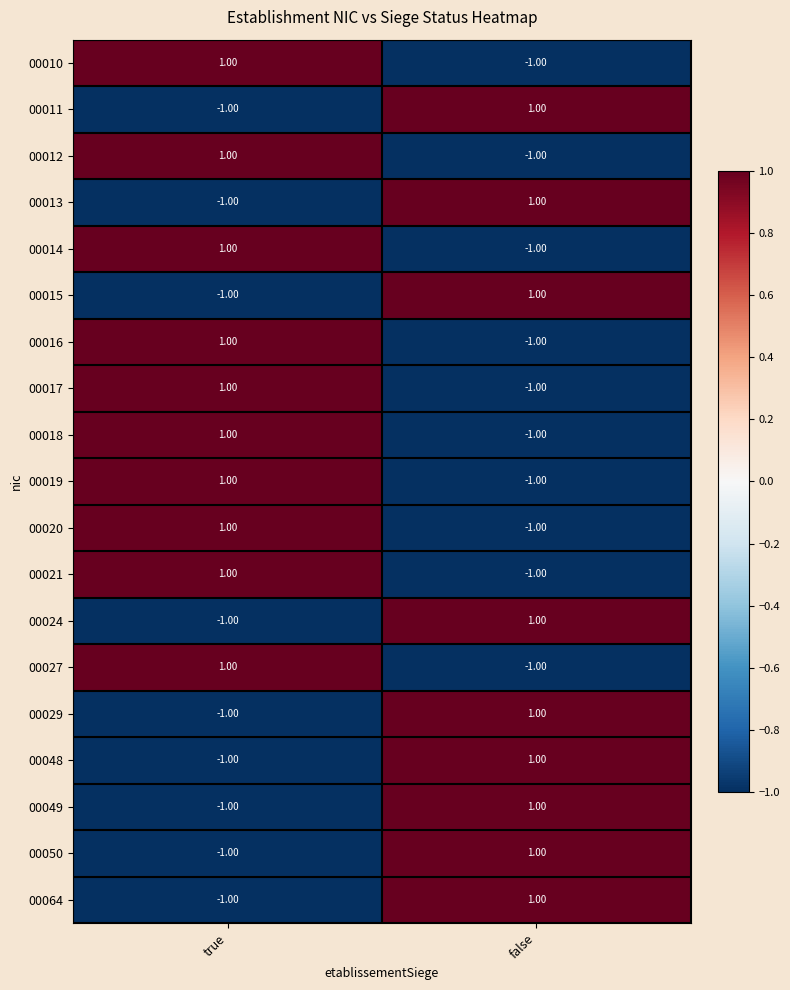

At which category is the sum across all series the highest?

true